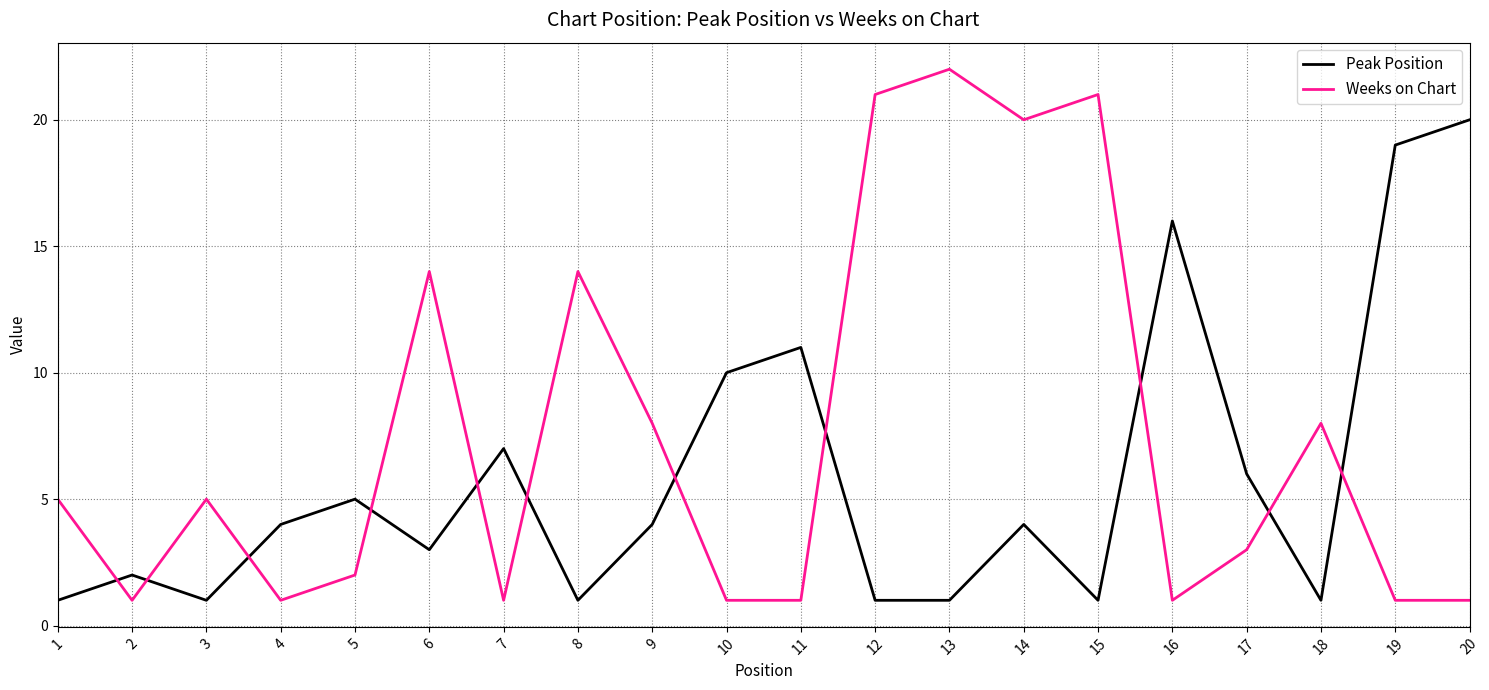

How many distinct data groups are displayed?

2